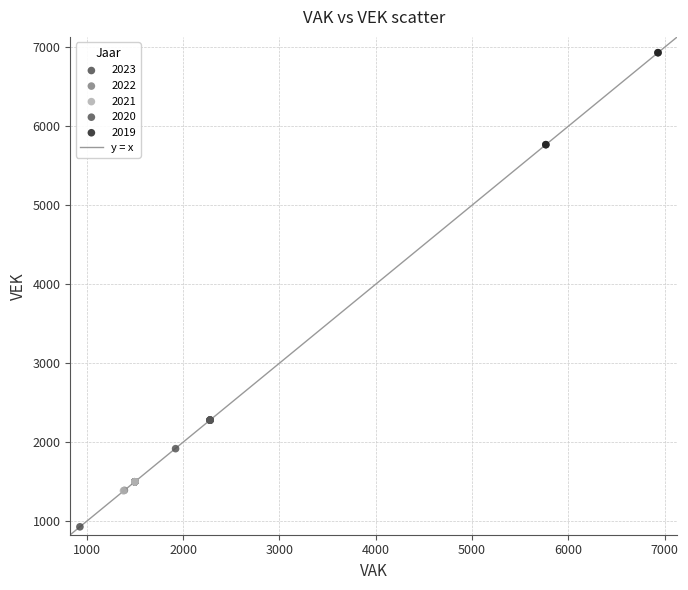

Which series reaches the maximum Y coordinate?

2019